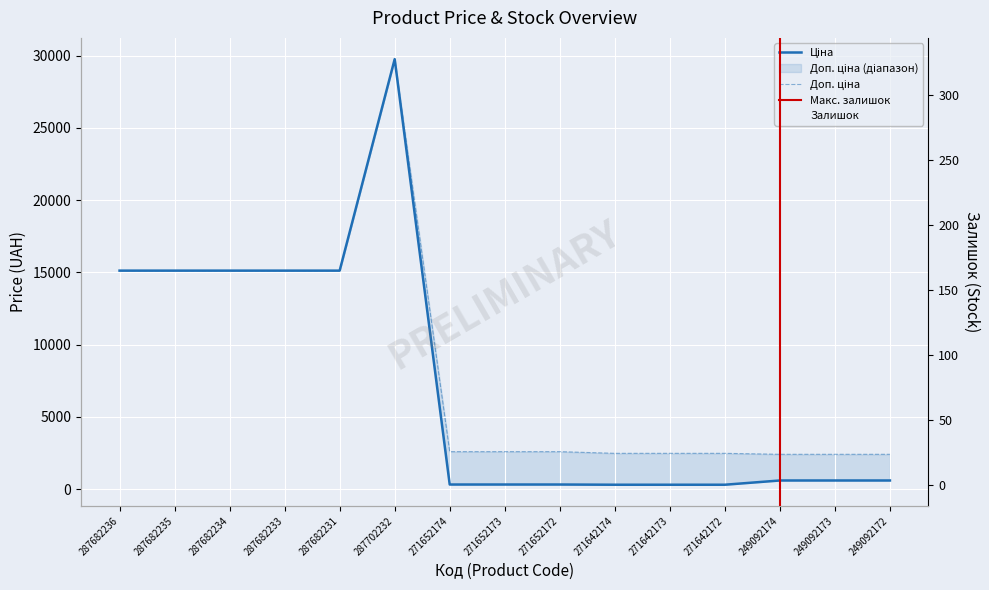

Which series has the largest total across all categories?

Доп. ціна